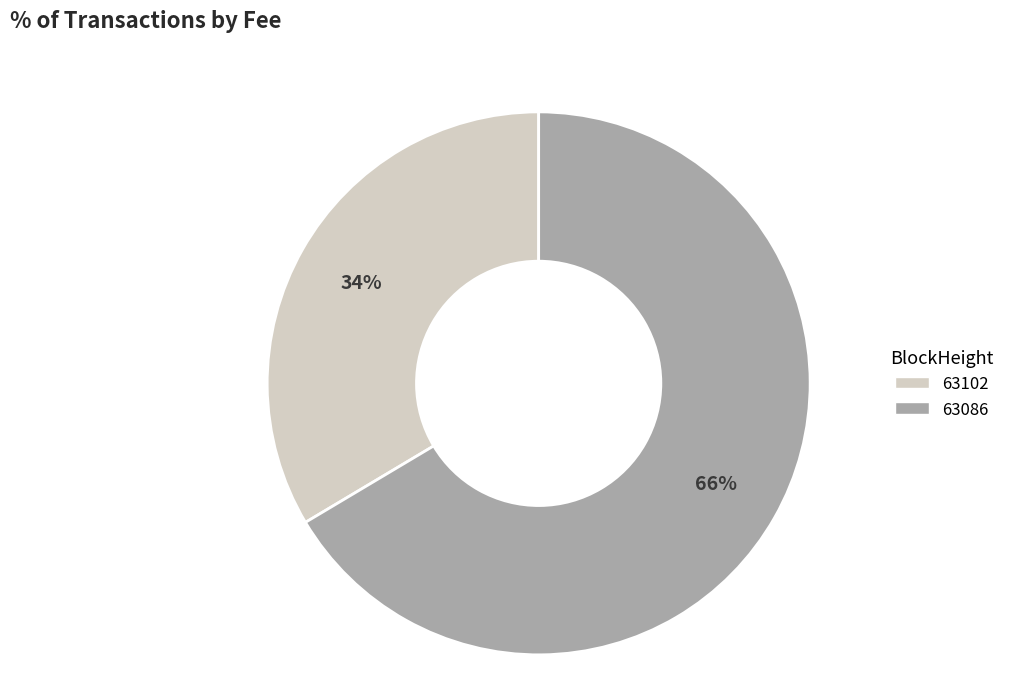

Is the sum of 63086 and 63102 greater than half?

Yes